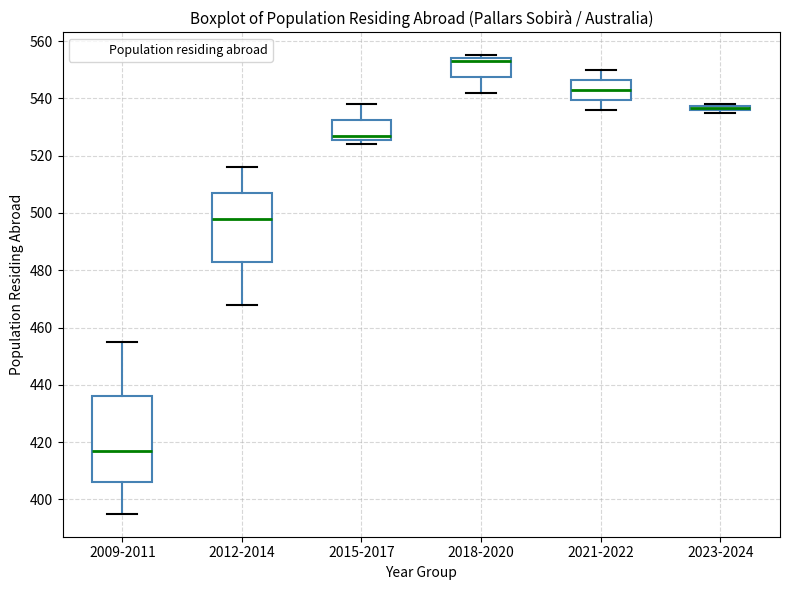

Which box is the tallest, from its lower edge to its upper edge?

2009-2011